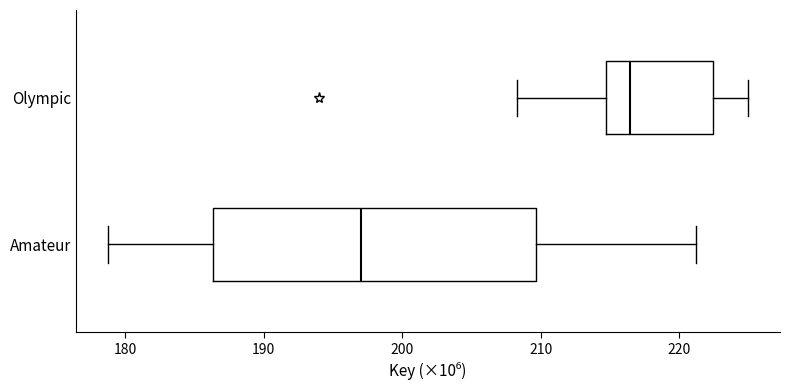

Reading bottom to top, transcribe this box plot: for each box, give where its median line is, the range the box spans, and where its two whiskers end, as read against the x-axis. The values are not printed on the chart, so give them approximately, as read against the axis.

Amateur: median 197, box 186 to 210, whiskers 179 to 221
Olympic: median 216, box 215 to 222, whiskers 208 to 225